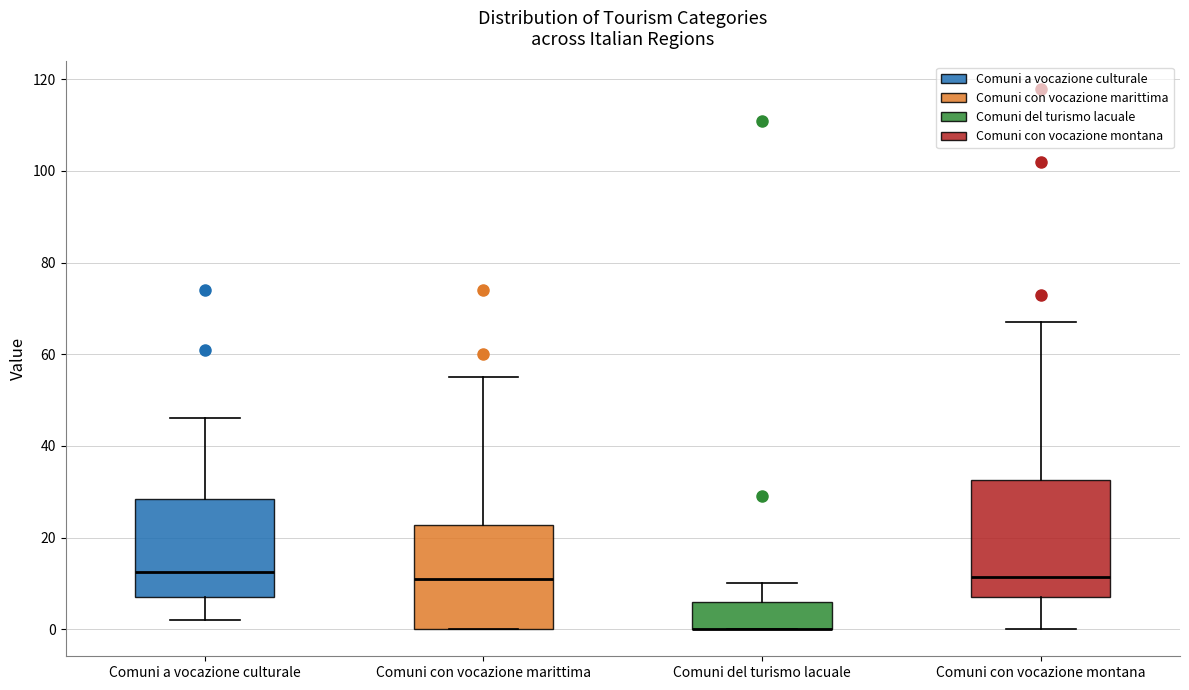

Reading left to right, transcribe this box plot: for each box, give where its median line is, the range the box spans, and where its two whiskers end, as read against the y-axis. The values are not printed on the chart, so give them approximately, as read against the axis.

Comuni a vocazione culturale: median 12, box 8 to 28, whiskers 2 to 46
Comuni con vocazione marittima: median 12, box 0 to 22, whiskers 0 to 56
Comuni del turismo lacuale: median 0 (drawn on the box's lower edge), box 0 to 6, whiskers 0 to 10
Comuni con vocazione montana: median 12, box 8 to 32, whiskers 0 to 68